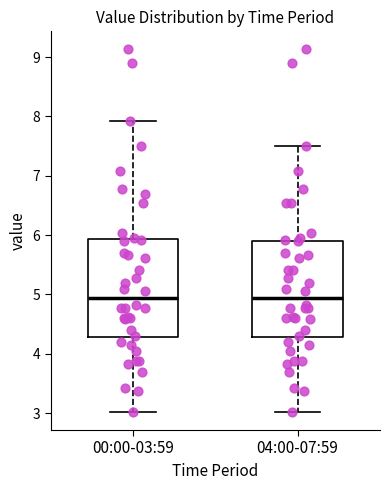

Reading left to right, read every box against the y-axis: the position of its median line, the range the box covers, and the ends of its whiskers. The values are not printed on the chart, so give them approximately, as read against the axis.

00:00-03:59: median 4.9, box 4.3 to 5.9, whiskers 3.0 to 7.9
04:00-07:59: median 4.9, box 4.3 to 5.9, whiskers 3.0 to 7.5